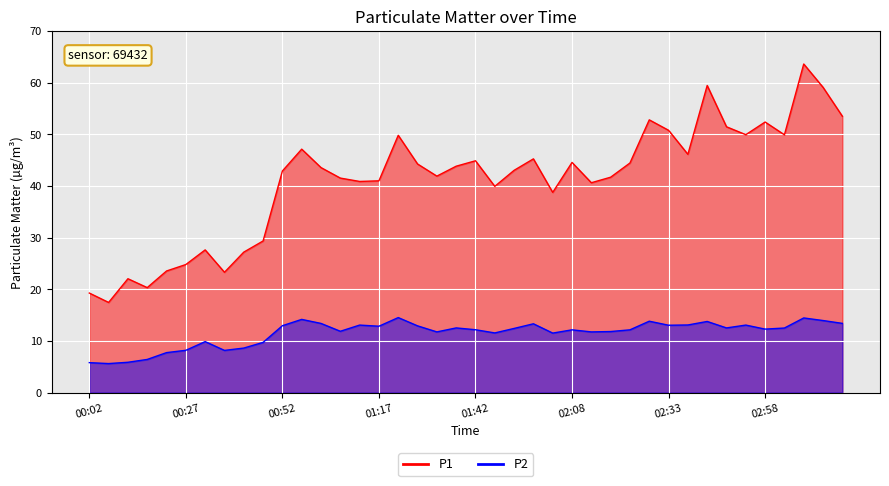

What is the smallest value displayed?

5.6